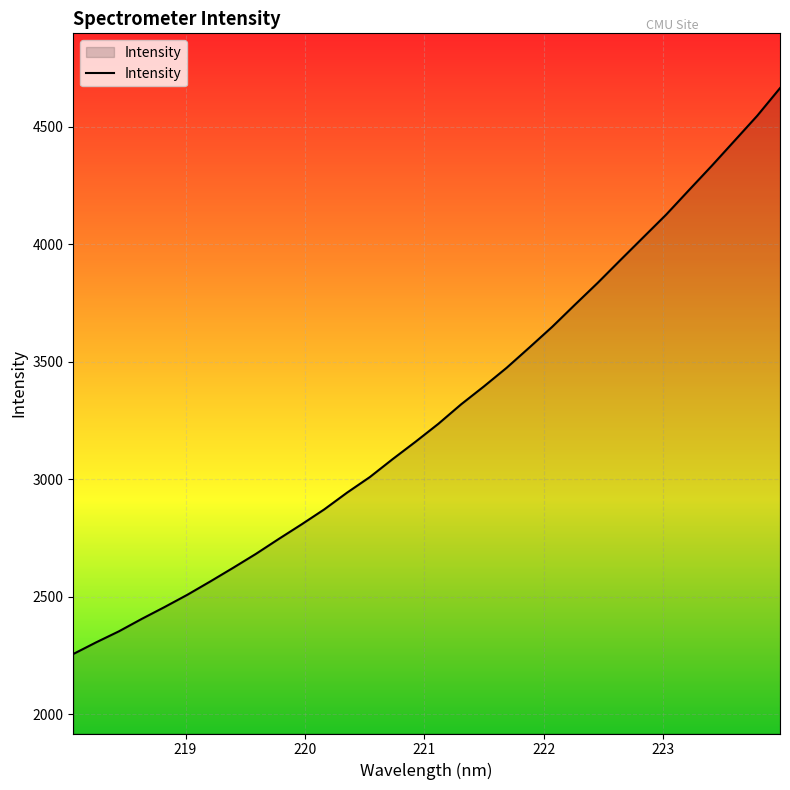

How many series are shown in this chart?

1